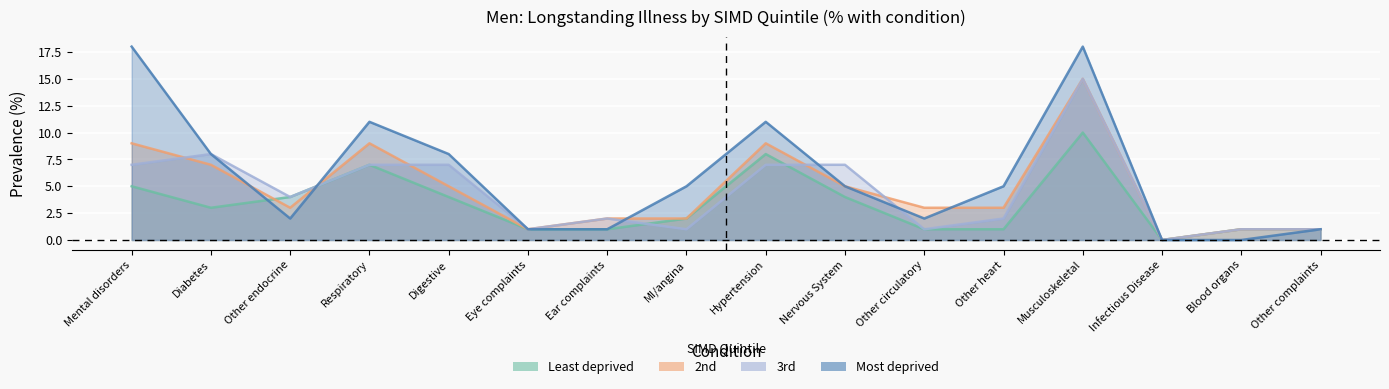

Between which two adjacent categories do 3rd and Most deprived first intersect?

Other endocrine and Respiratory